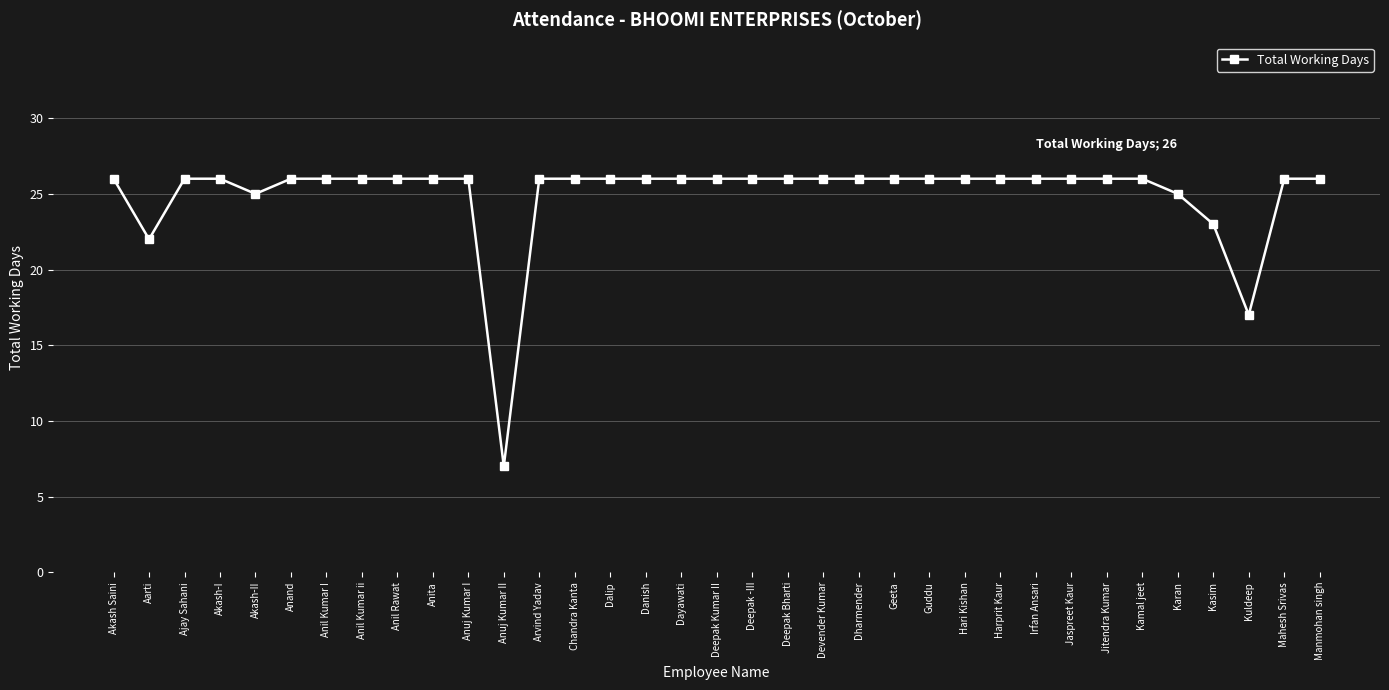

What is the value of the 16th point from the left?

26